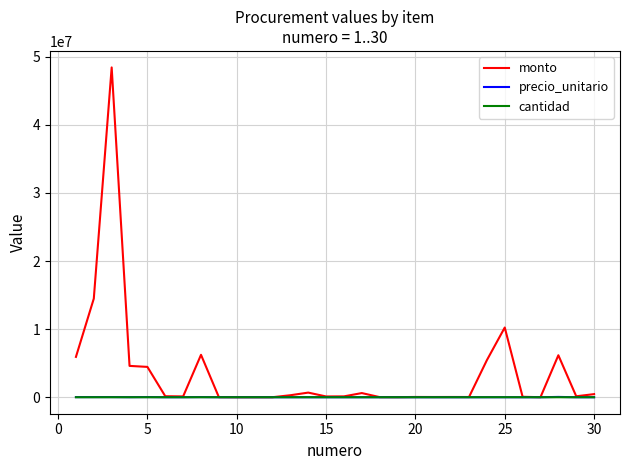

Which series has the widest spread of values?

monto